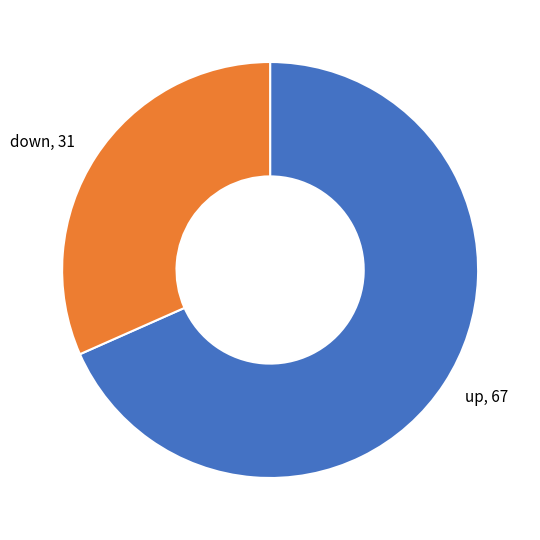

What is the largest slice in the pie chart?

up